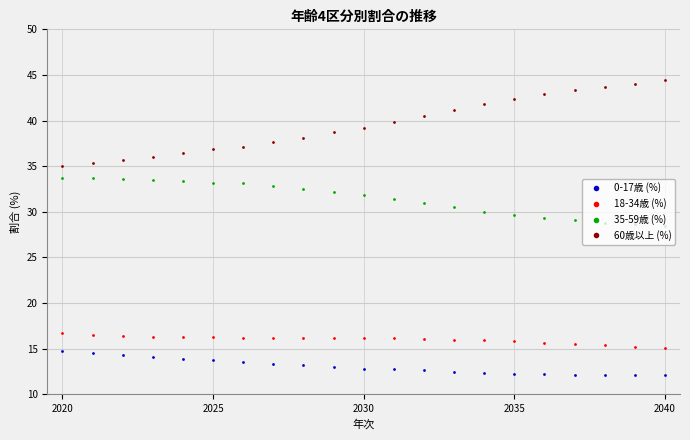

List the series in order of their peak value, lowest first.

0-17歳 (%), 18-34歳 (%), 35-59歳 (%), 60歳以上 (%)